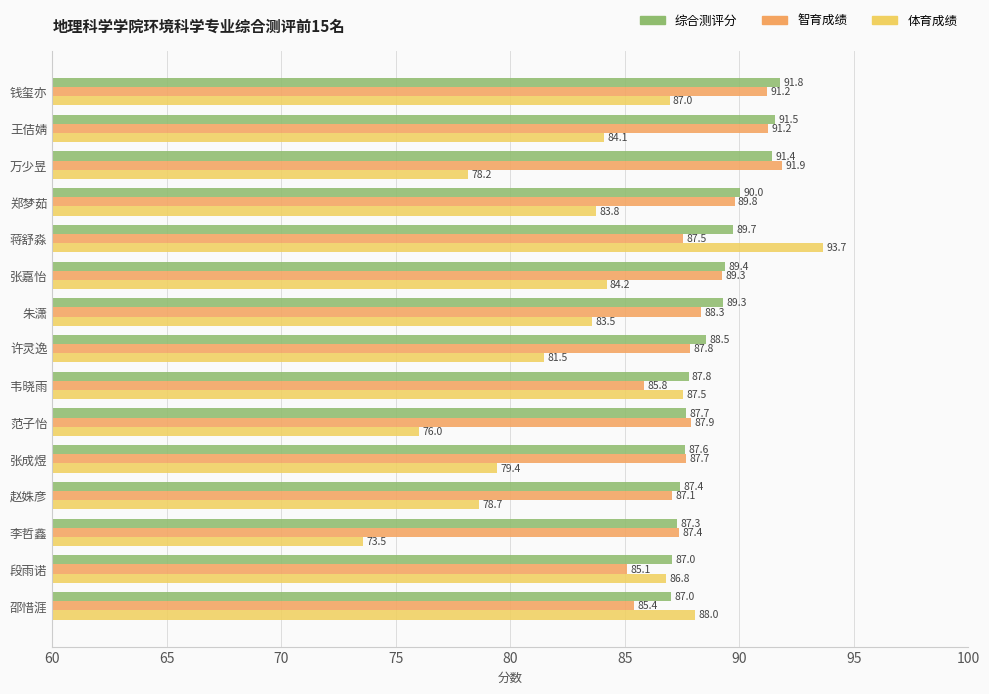

Where is 智育成绩 nearest to the value 88?

范子怡